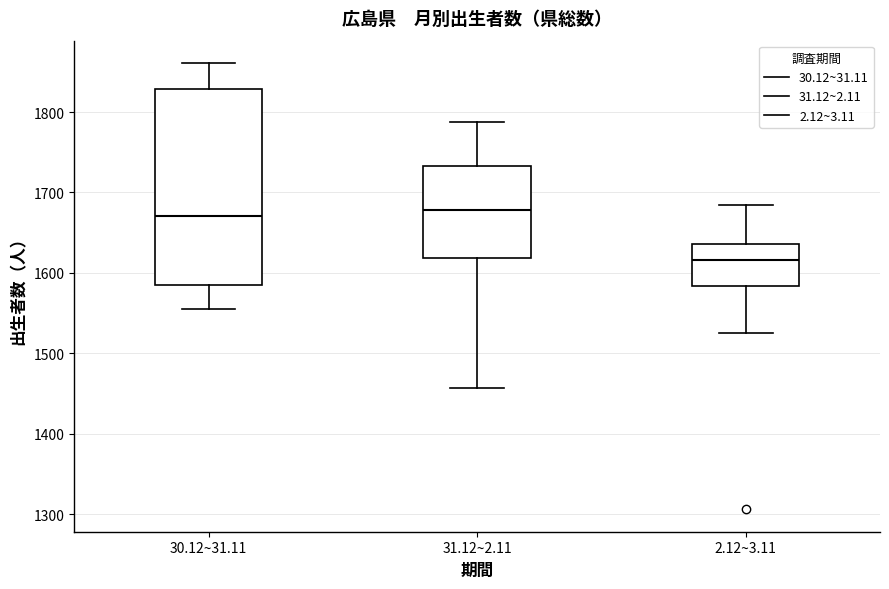

Reading left to right, transcribe this box plot: for each box, give where its median line is, the range the box spans, and where its two whiskers end, as read against the y-axis. The values are not printed on the chart, so give them approximately, as read against the axis.

30.12~31.11: median 1670, box 1590 to 1830, whiskers 1560 to 1860
31.12~2.11: median 1680, box 1620 to 1730, whiskers 1460 to 1790
2.12~3.11: median 1620, box 1580 to 1640, whiskers 1530 to 1690